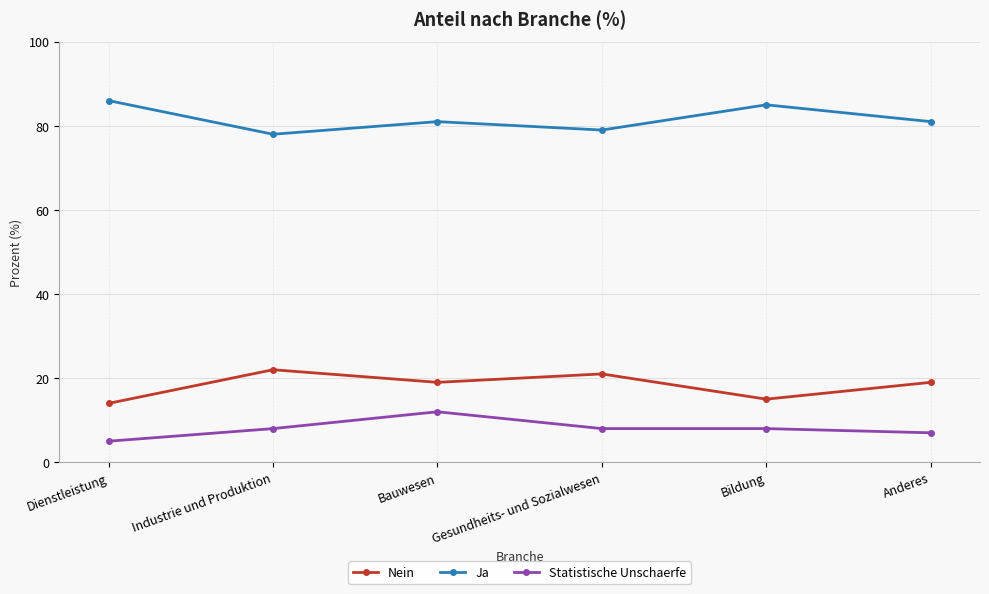

What is the difference between the maximum and minimum values in the Nein series?

8